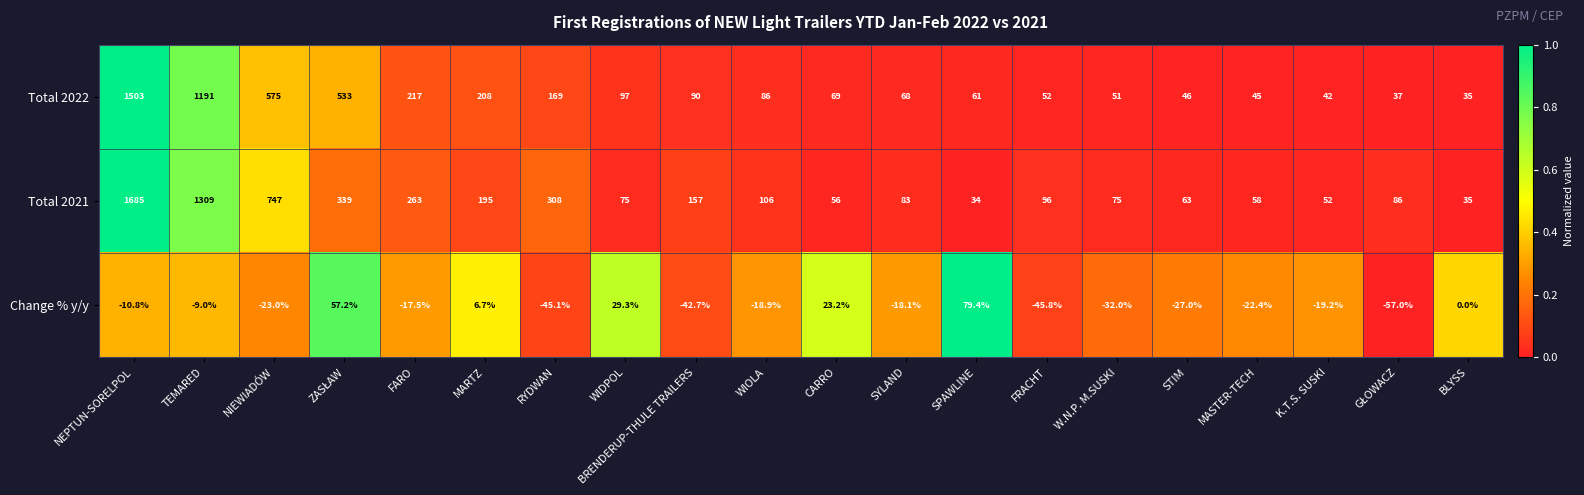

What is the maximum value for Change % y/y?

79.4